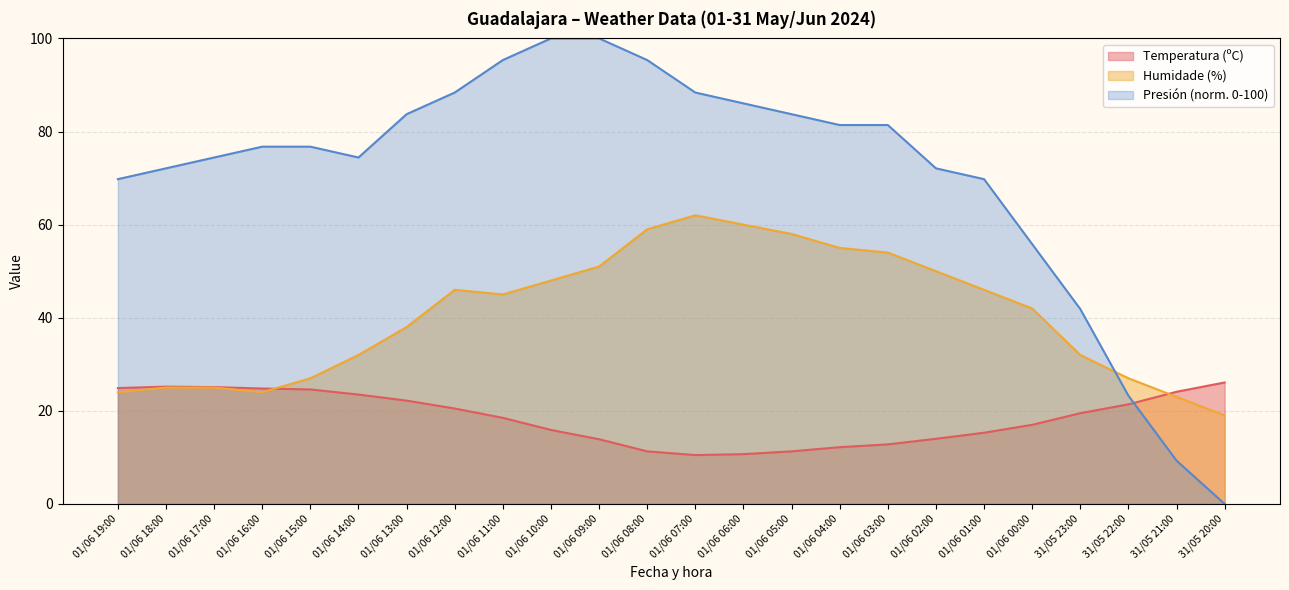

Reading left to right, what are all the values shown in this chart?

Temperatura (ºC): 01/06 19:00=24.9	01/06 18:00=25.2	01/06 17:00=25.1	01/06 16:00=24.8	01/06 15:00=24.6	01/06 14:00=23.5	01/06 13:00=22.2	01/06 12:00=20.5	01/06 11:00=18.5	01/06 10:00=15.9	01/06 09:00=13.9	01/06 08:00=11.3	01/06 07:00=10.5	01/06 06:00=10.7	01/06 05:00=11.3	01/06 04:00=12.2	01/06 03:00=12.8	01/06 02:00=14.0	01/06 01:00=15.3	01/06 00:00=17.0	31/05 23:00=19.5	31/05 22:00=21.4	31/05 21:00=24.1	31/05 20:00=26.1
Humidade (%): 01/06 19:00=24.0	01/06 18:00=25.0	01/06 17:00=25.0	01/06 16:00=24.0	01/06 15:00=27.0	01/06 14:00=32.0	01/06 13:00=38.0	01/06 12:00=46.0	01/06 11:00=45.0	01/06 10:00=48.0	01/06 09:00=51.0	01/06 08:00=59.0	01/06 07:00=62.0	01/06 06:00=60.0	01/06 05:00=58.0	01/06 04:00=55.0	01/06 03:00=54.0	01/06 02:00=50.0	01/06 01:00=46.0	01/06 00:00=42.0	31/05 23:00=32.0	31/05 22:00=27.0	31/05 21:00=23.0	31/05 20:00=19.0
Presión (hPa): 01/06 19:00=69.8	01/06 18:00=72.1	01/06 17:00=74.4	01/06 16:00=76.7	01/06 15:00=76.7	01/06 14:00=74.4	01/06 13:00=83.7	01/06 12:00=88.4	01/06 11:00=95.3	01/06 10:00=100.0	01/06 09:00=100.0	01/06 08:00=95.3	01/06 07:00=88.4	01/06 06:00=86.0	01/06 05:00=83.7	01/06 04:00=81.4	01/06 03:00=81.4	01/06 02:00=72.1	01/06 01:00=69.8	01/06 00:00=55.8	31/05 23:00=41.9	31/05 22:00=23.3	31/05 21:00=9.3	31/05 20:00=0.0